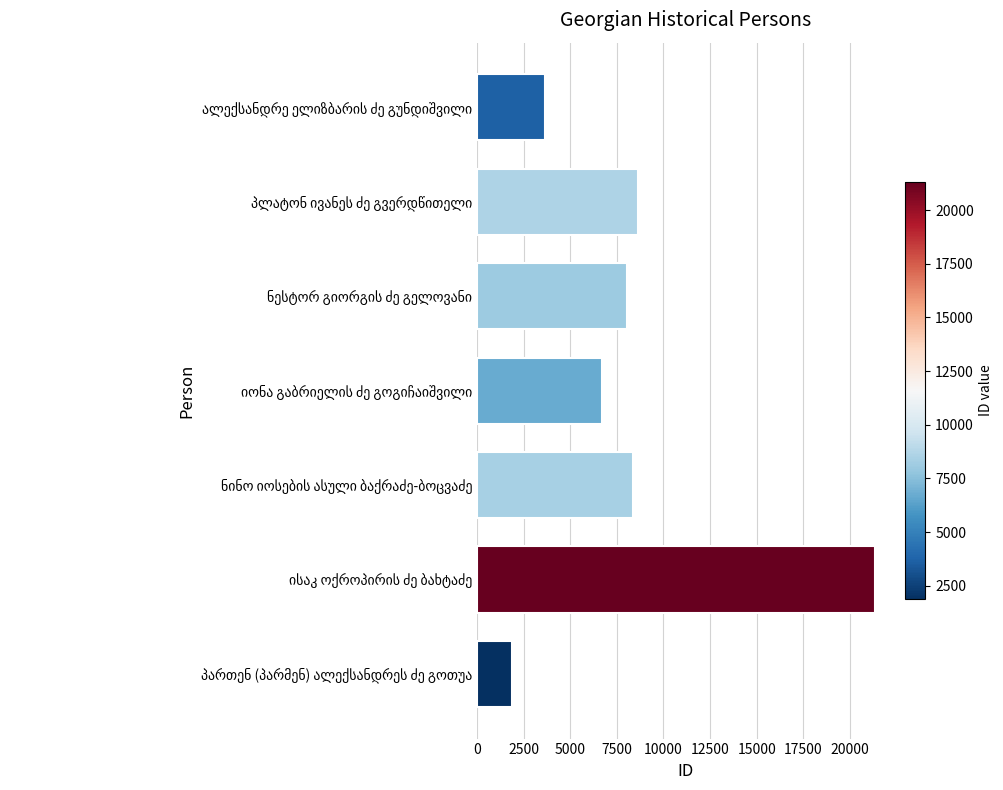

What is the smallest value displayed?

1862